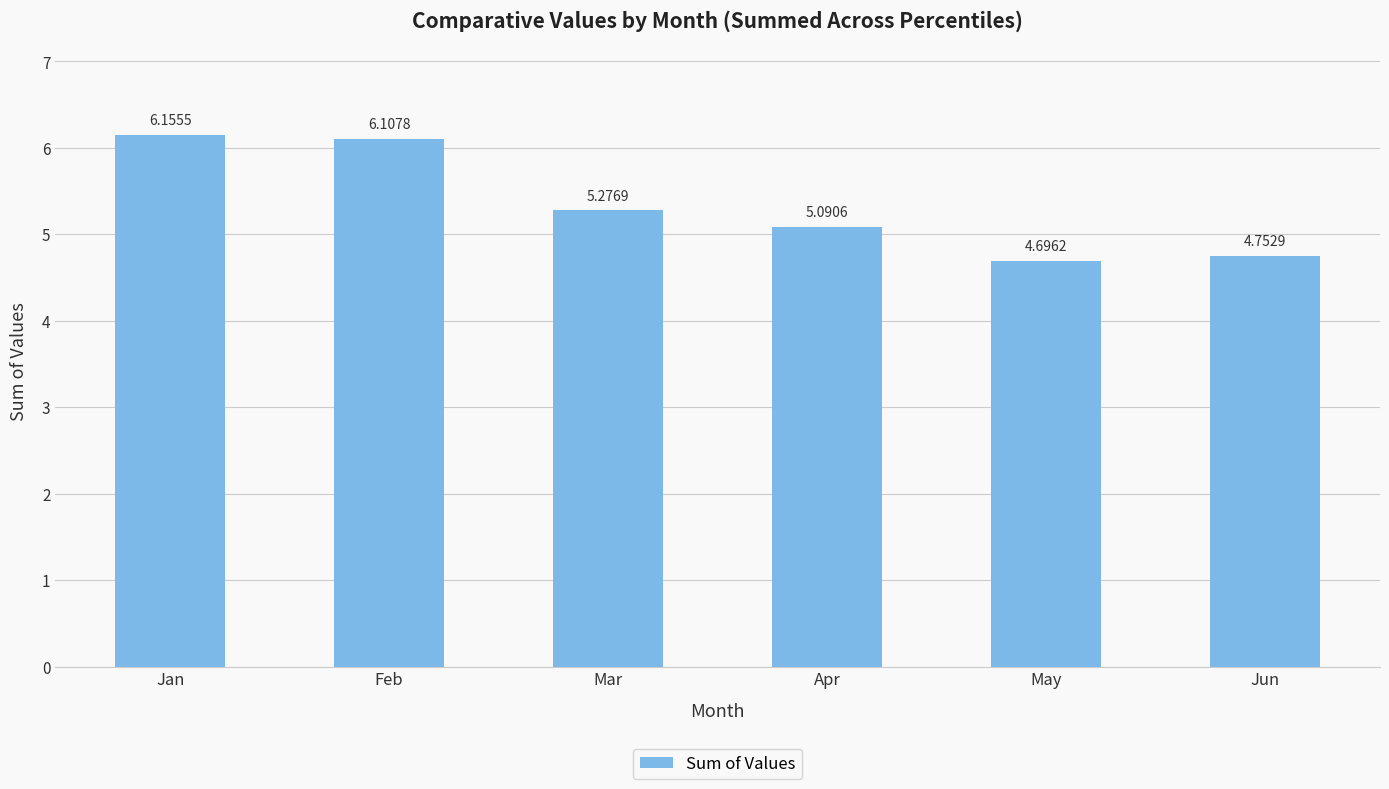

Does the chart contain any negative values?

No